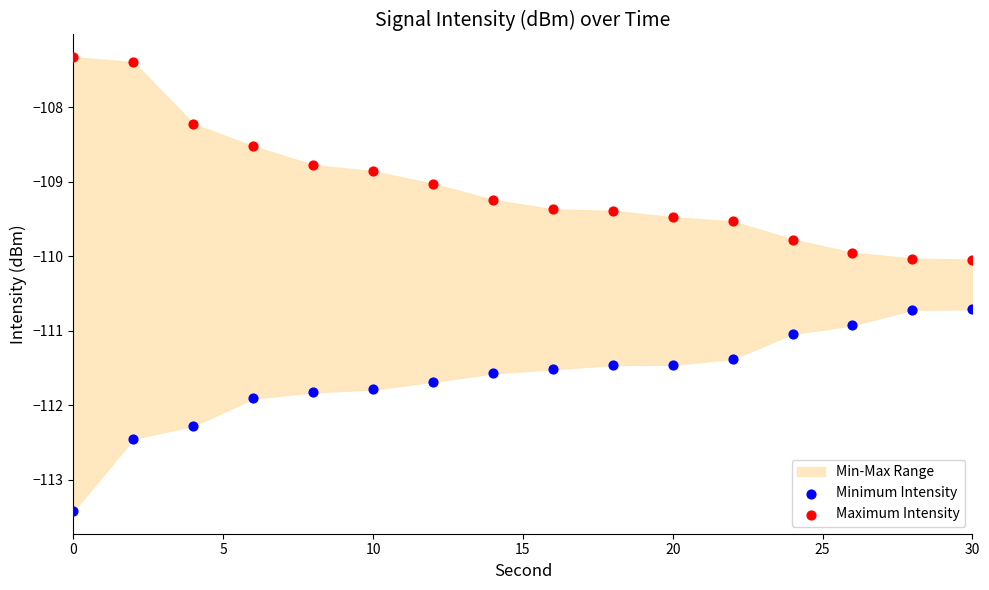

Which series reaches the minimum Y coordinate?

Minimum Intensity